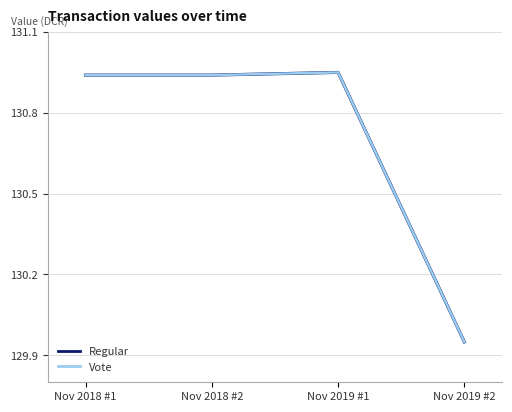

In Vote, how many points are higher than both neighbors (excluding endpoints)?

1